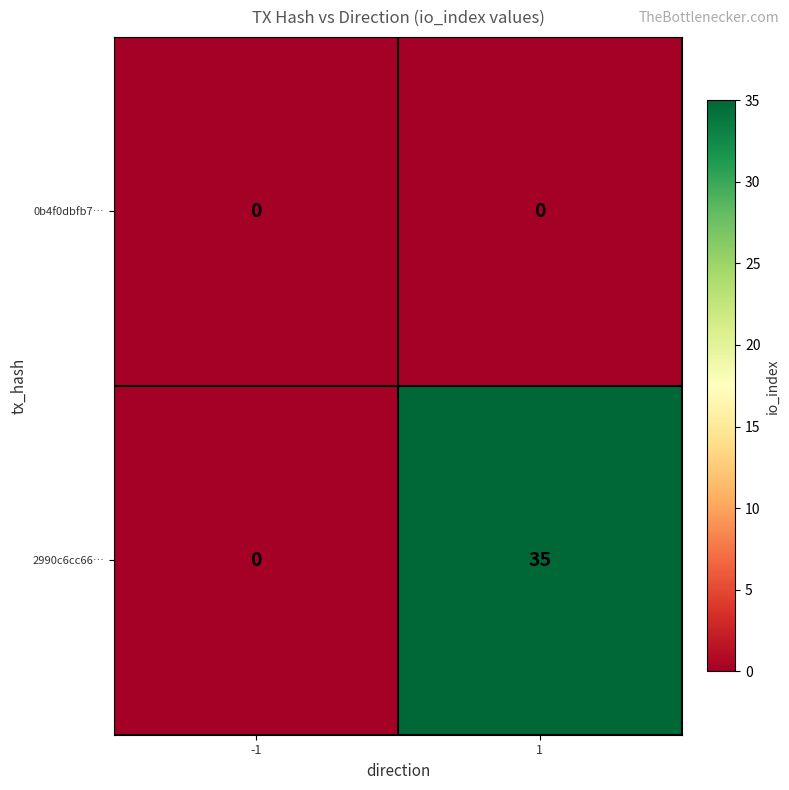

How many distinct data groups are displayed?

2